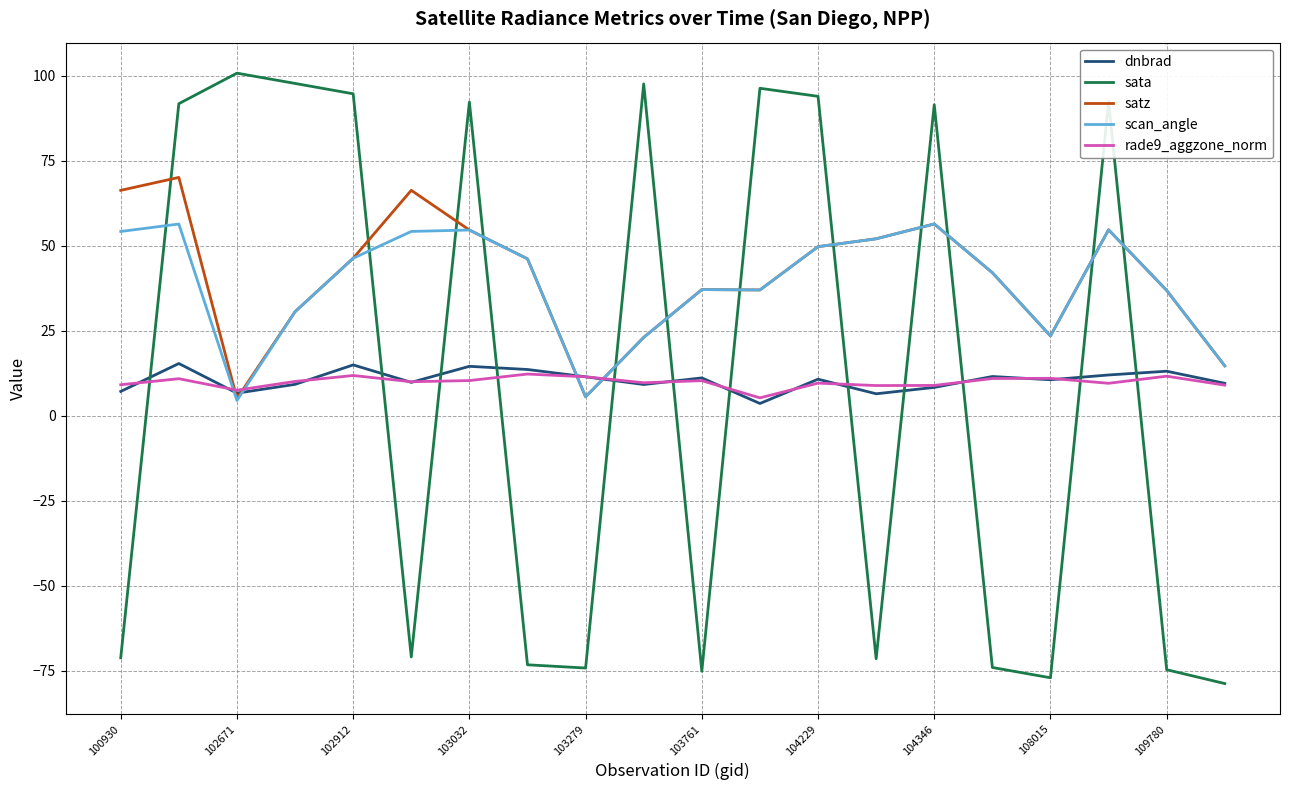

Which series has the largest range (max minus min)?

sata